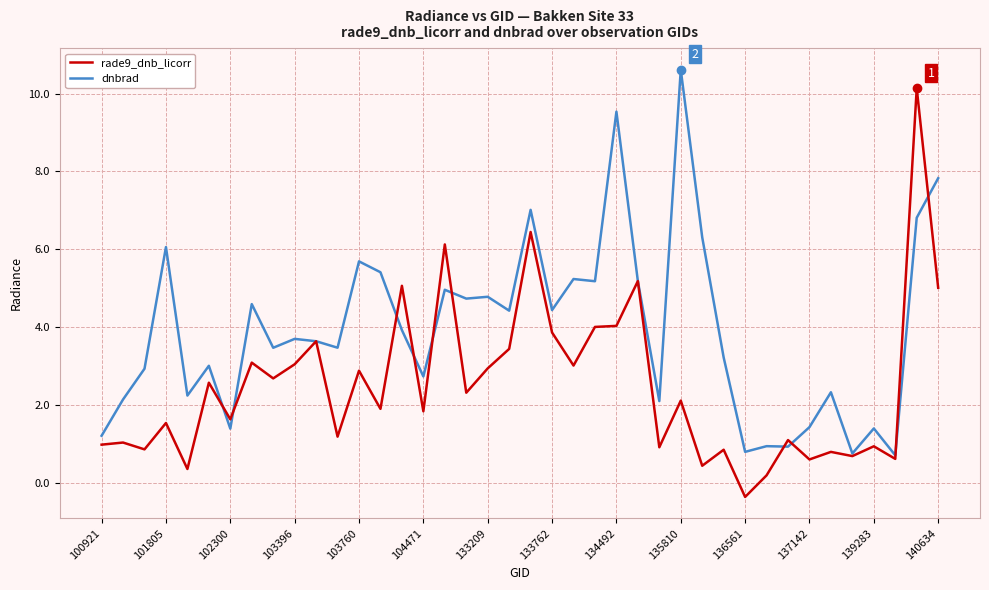

Which series has the largest total across all categories?

dnbrad